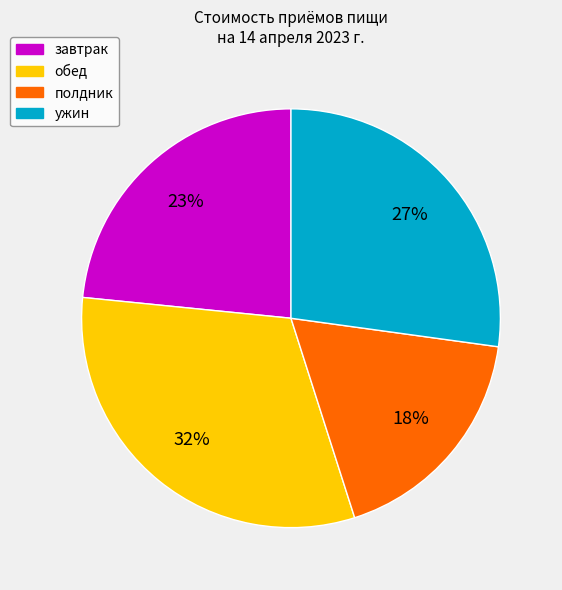

The ужин slice represents 27% of the pie. True or false?

True